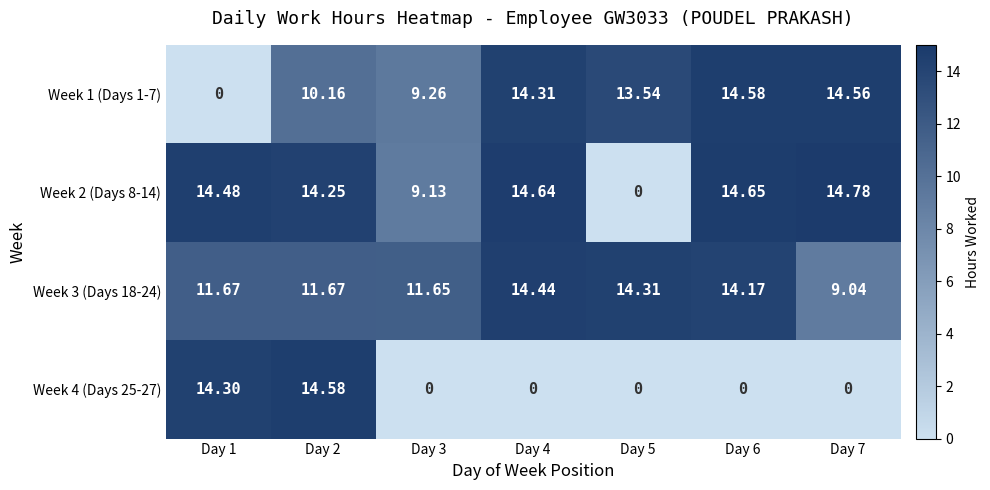

At which category is the sum across all series the highest?

Day 2